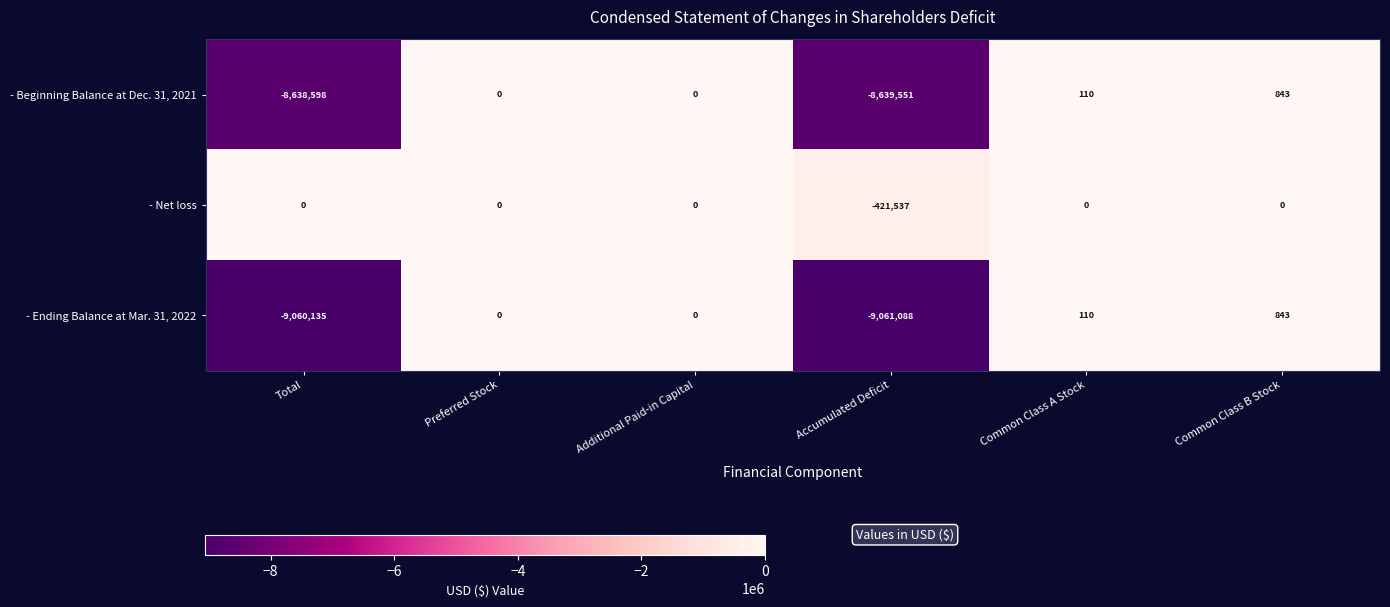

How many series are shown in this chart?

3